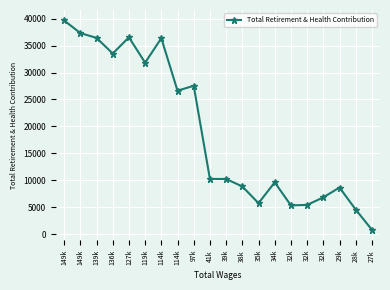

What is the smallest value displayed?

829